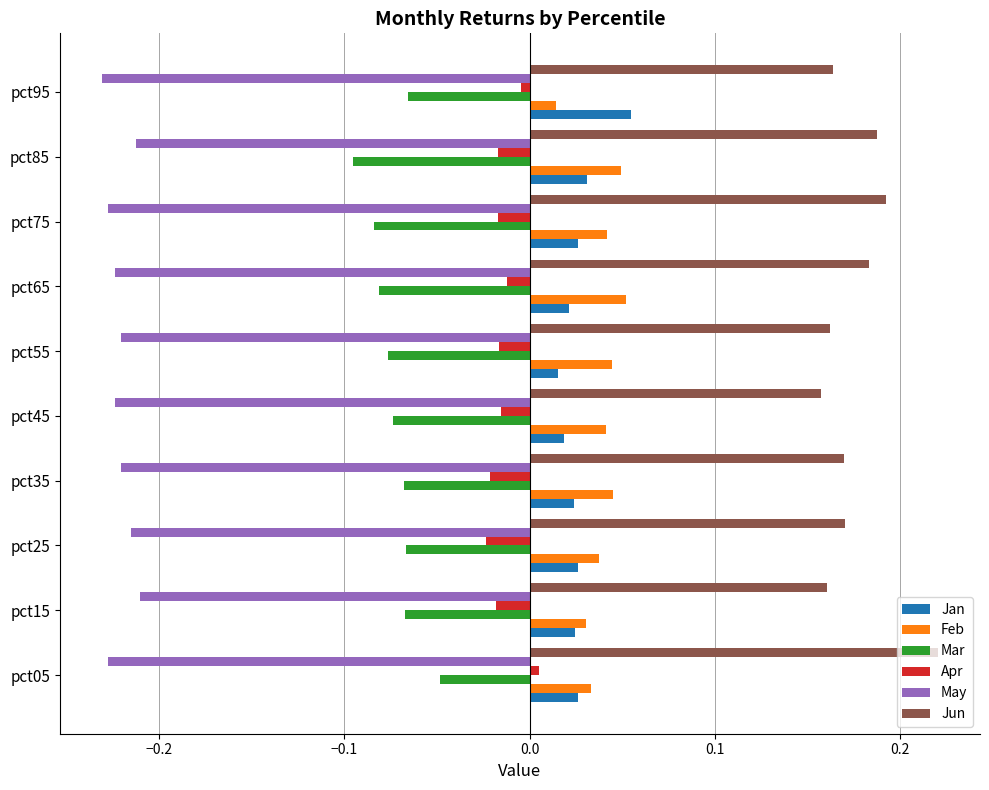

Is the value of Apr at pct45 greater than the value of Jan at pct85?

No